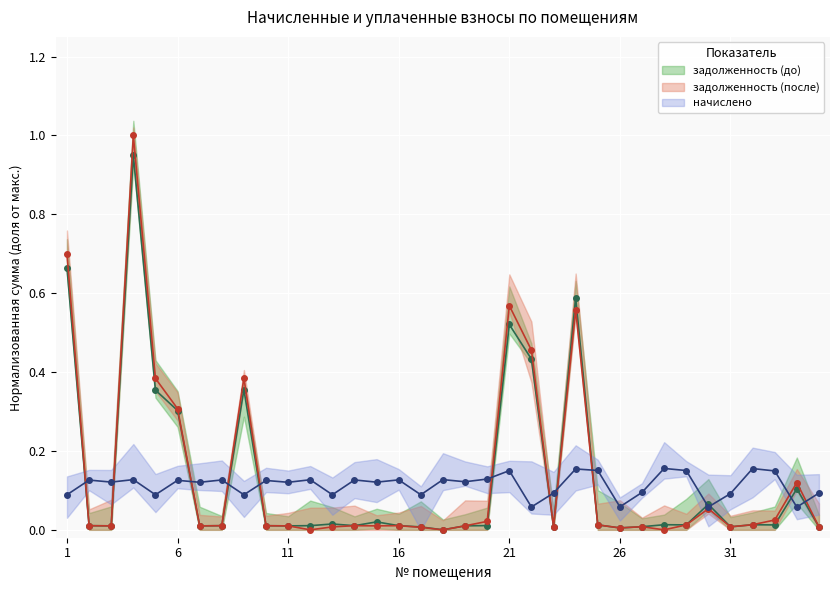

What is the total value across all series at 18?

0.1